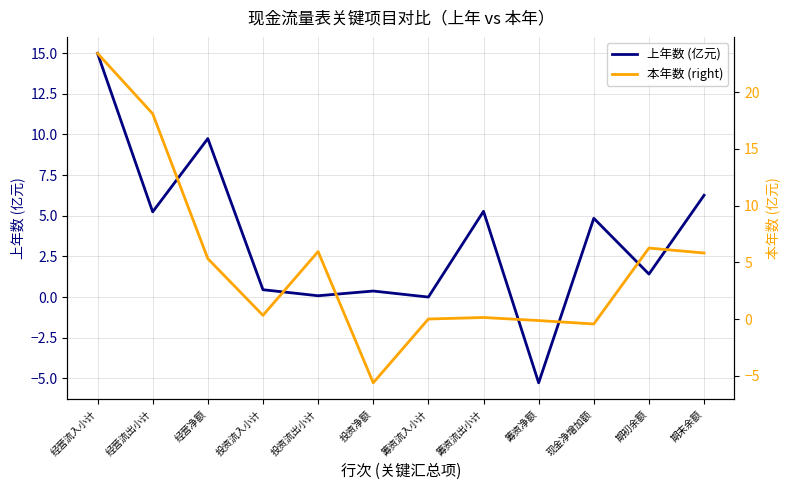

Where is 本年数 (right) nearest to the value 8?

期初余额